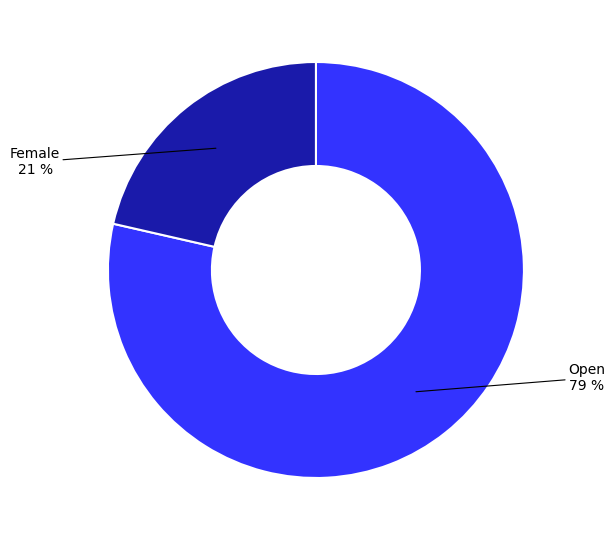

Is there a majority slice in this chart?

Yes